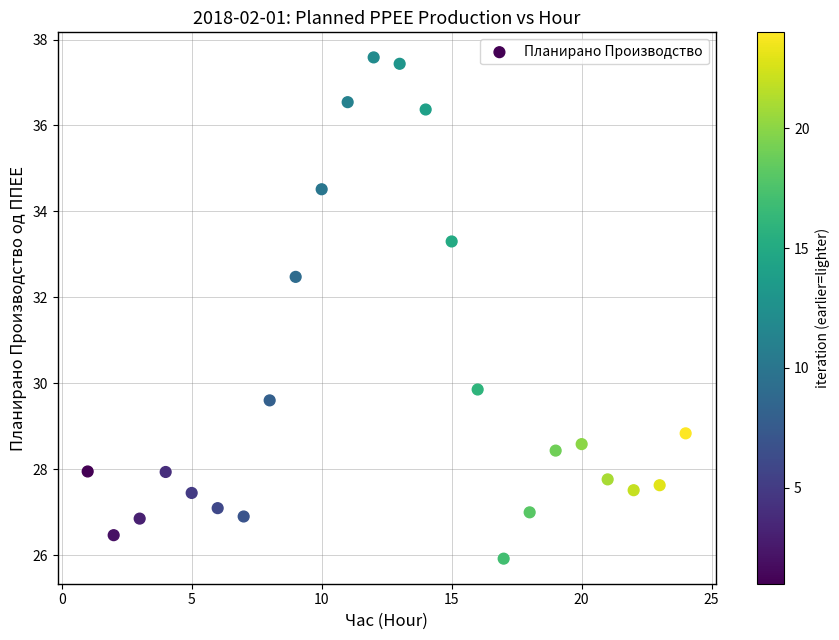

What is the range of Y values (max minus min)?

11.7